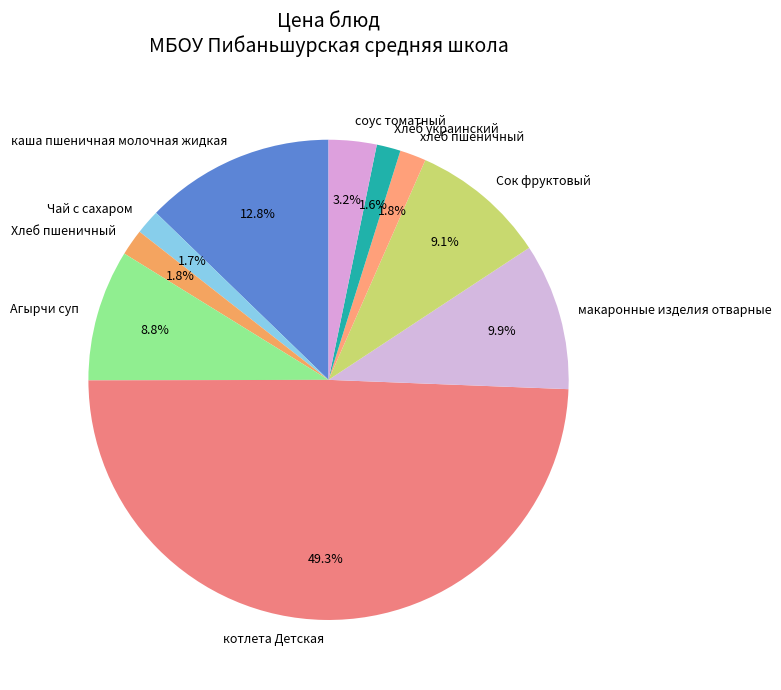

The Агырчи суп slice represents 1% of the pie. True or false?

False